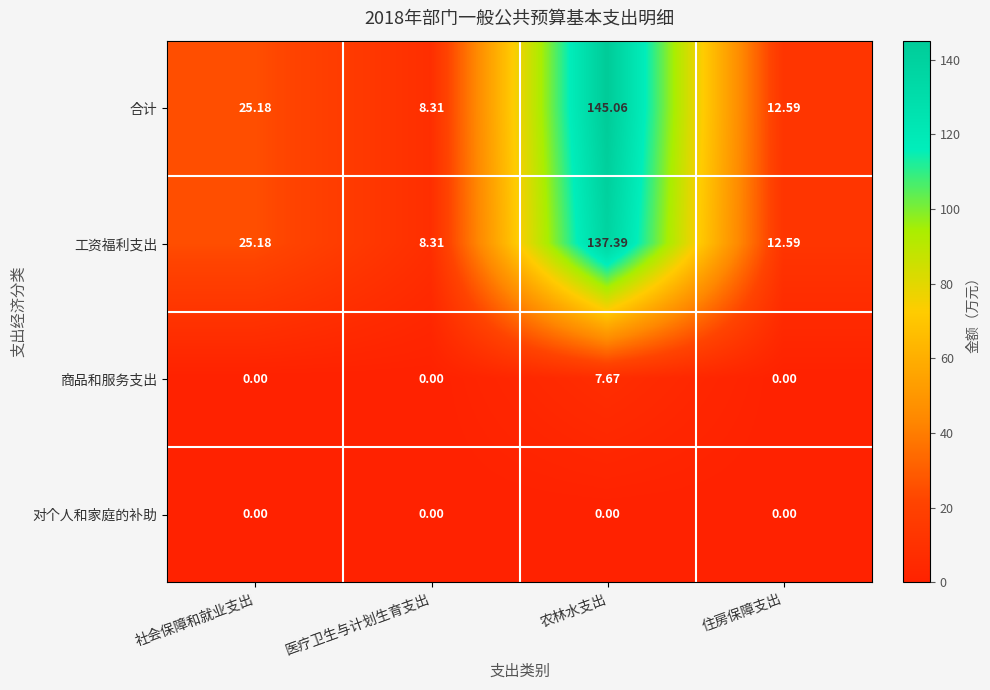

List the labels in order of 工资福利支出 value, largest first.

农林水支出, 社会保障和就业支出, 住房保障支出, 医疗卫生与计划生育支出